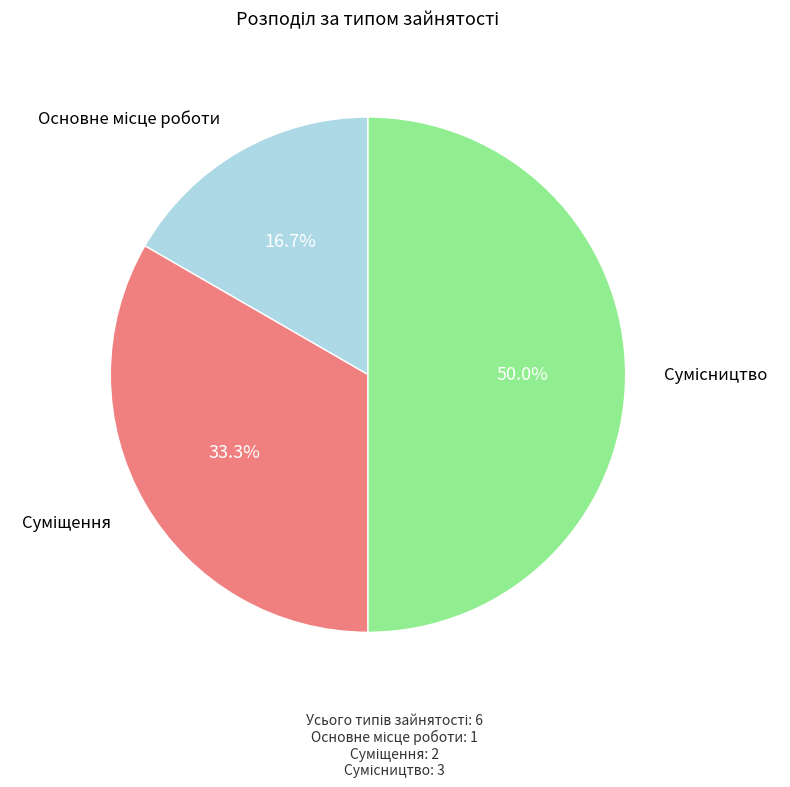

What percentage is the Сумісництво slice, to the nearest percent?

50%